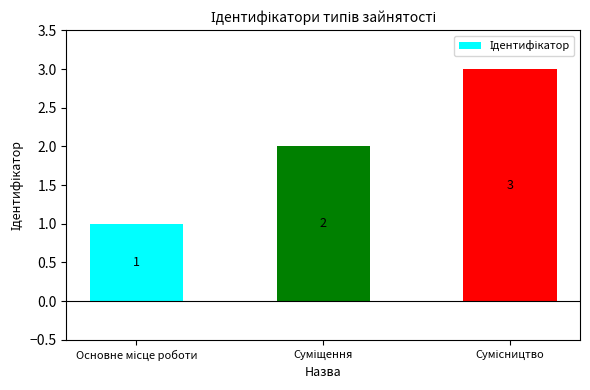

What is the value of the 2nd bar from the left?

2